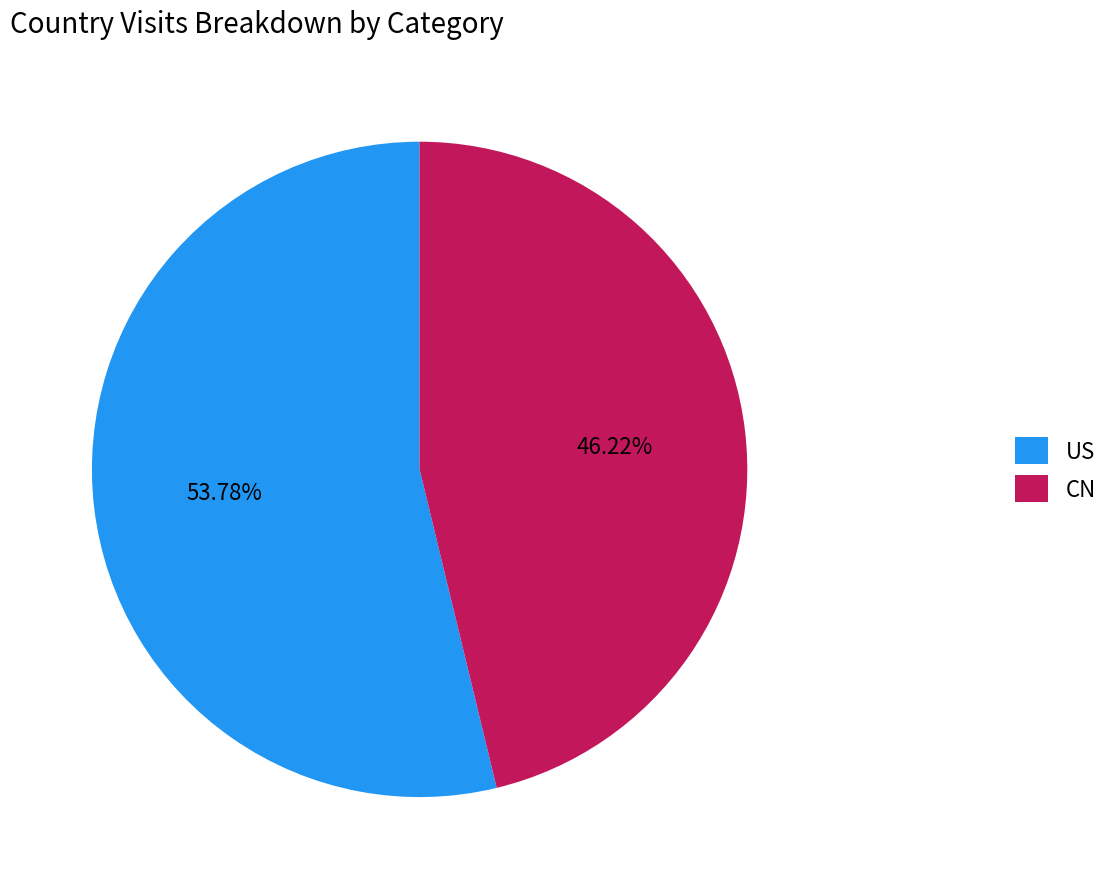

Which has a higher value, CN or US?

US